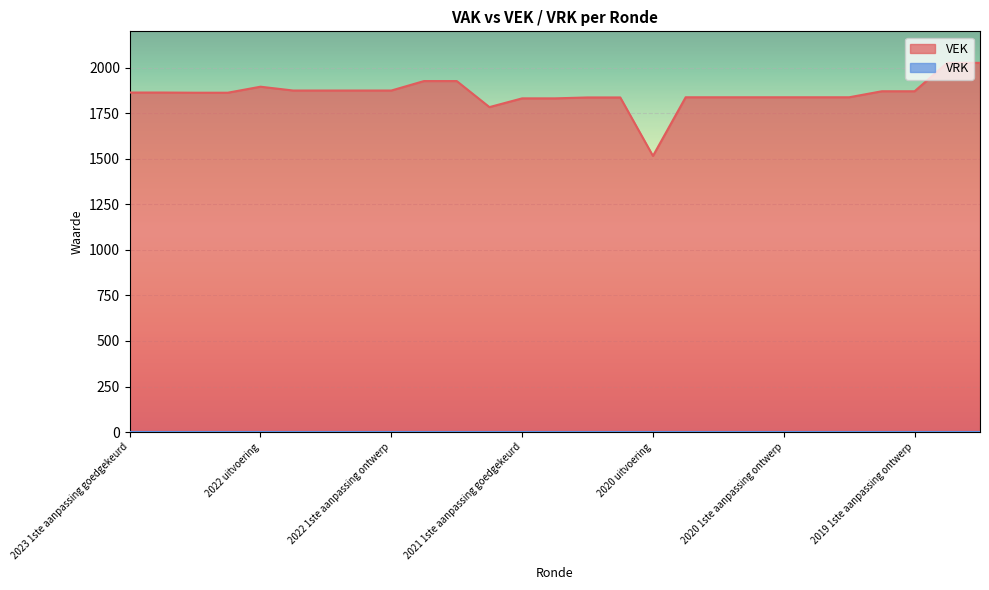

Rank the categories by value from highest to lowest.

2019 opmaak goedgekeurd, 2019 opmaak ontwerp, 2022 Opmaak goedgekeurd, 2022 Opmaak ontwerp, 2022 uitvoering, 2022 2de aanpassing goedgekeurd, 2022 2de aanpassing ontwerp, 2022 1ste aanpassing goedgekeurd, 2022 1ste aanpassing ontwerp, 2019 1ste aanpassing goedgekeurd, 2019 1ste aanpassing ontwerp, 2023 1ste aanpassing goedgekeurd, 2023 1ste aanpassing ontwerp, 2023 Opmaak goedgekeurd, 2023 Opmaak ontwerp, 2020 2de aanpassing goedgekeurd, 2020 2de aanpassing ontwerp, 2020 1ste aanpassing goedgekeurd, 2020 1ste aanpassing ontwerp, 2020 Opmaak goedgekeurd, 2020 Opmaak ontwerp, 2021 Opmaak goedgekeurd, 2021 Opmaak ontwerp, 2021 1ste aanpassing goedgekeurd, 2021 1ste aanpassing ontwerp, 2021 uitvoering, 2020 uitvoering